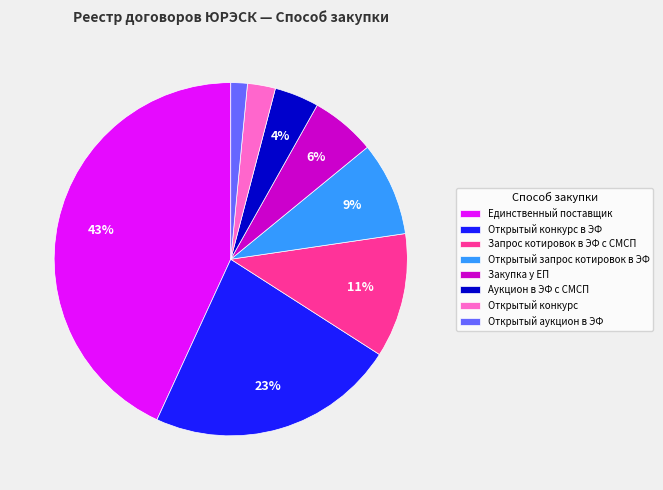

Is it true that Открытый запрос котировок в ЭФ is 9% of the pie?

True